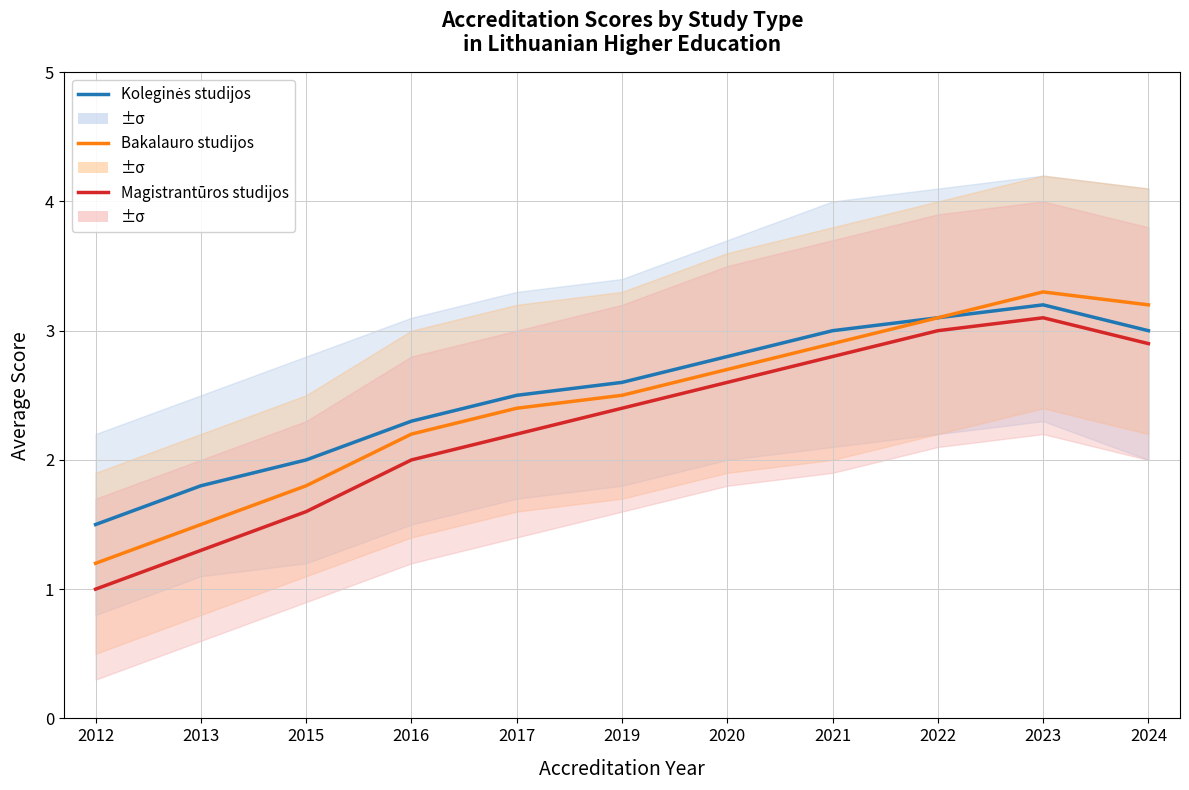

At how many categories does at least one series exceed 2?

8